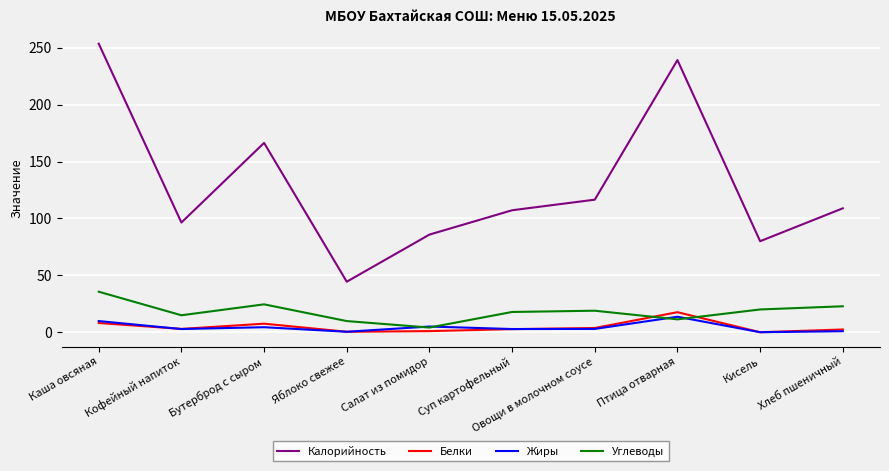

True or false: Калорийность and Углеводы intersect in this chart.

False